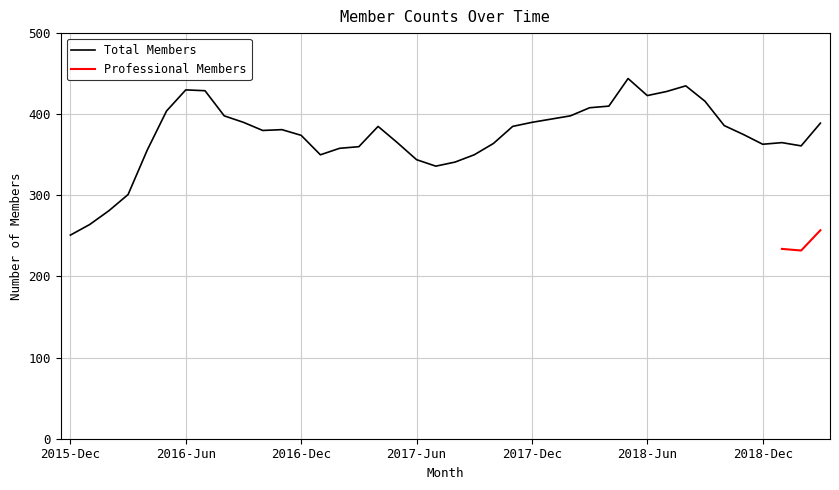

The value of Total Members at 2018-Dec is 132. True or false?

False